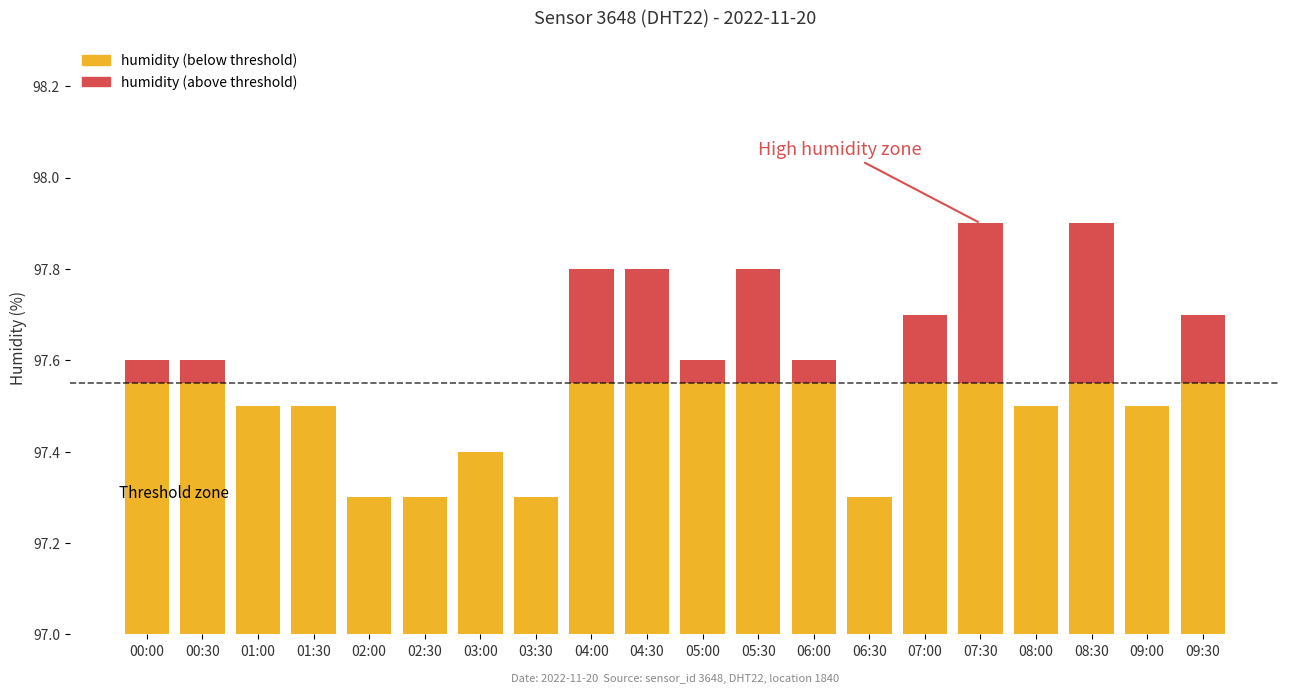

Where is humidity nearest to the value 97?

02:00